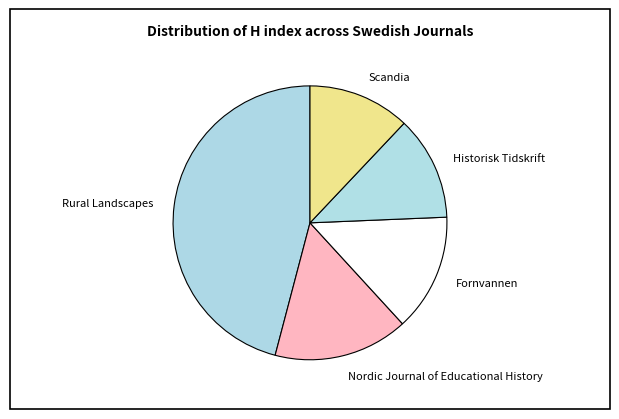

Does Rural Landscapes account for over 50% of the chart?

No